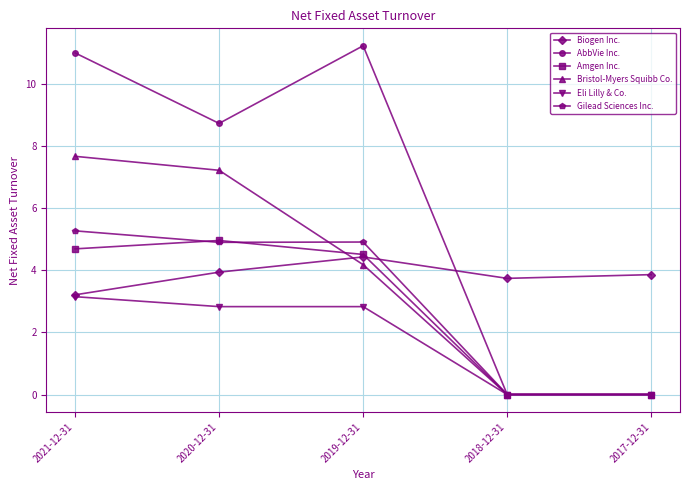

Which series has the largest range (max minus min)?

AbbVie Inc.